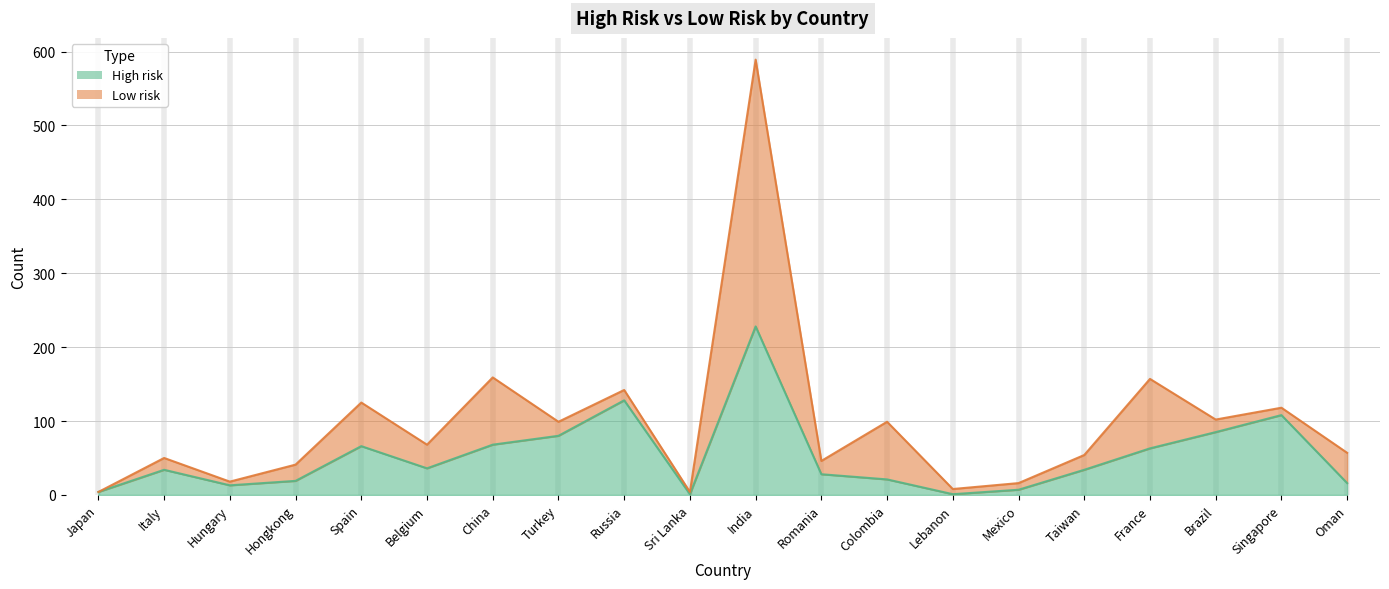

What is the ratio of the value at China to the value at Colombia?

3.2